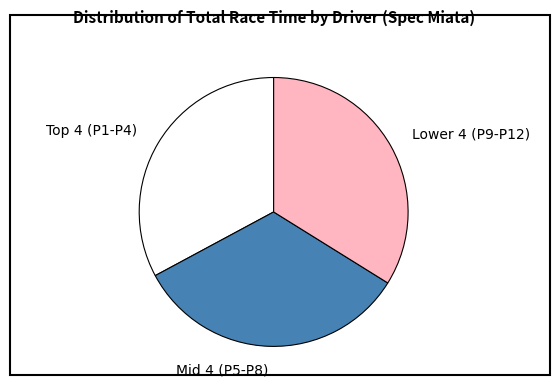

Count the number of slices in the pie.

3